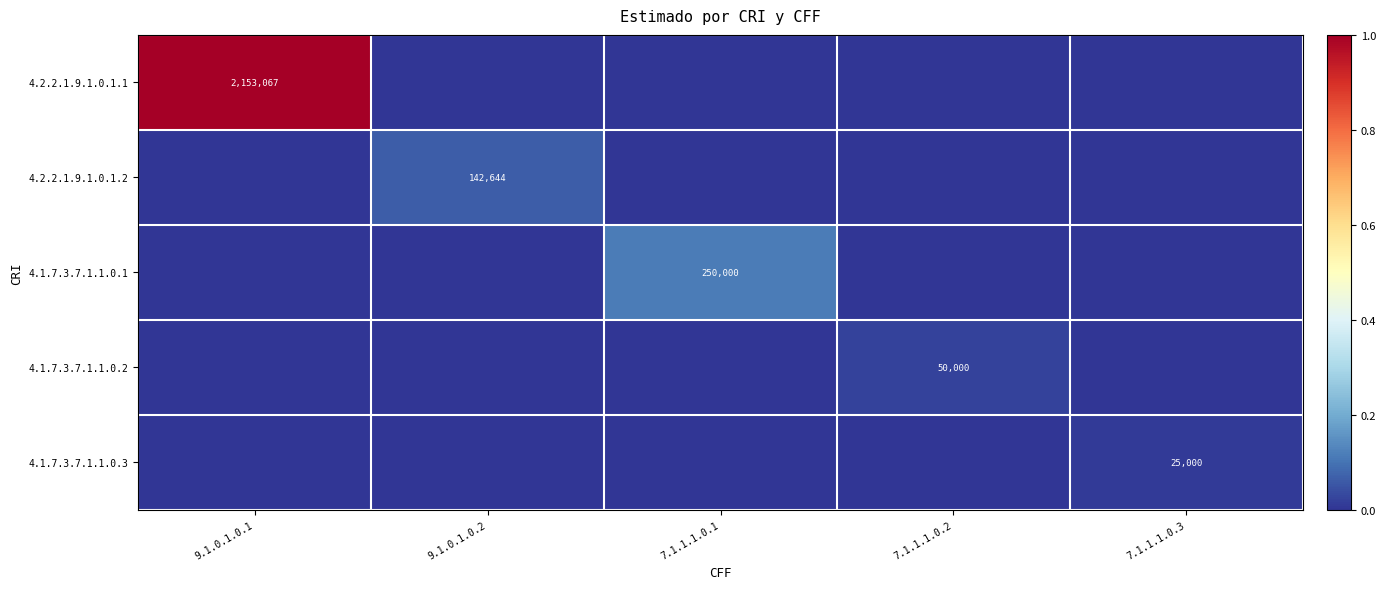

How many distinct data groups are displayed?

5